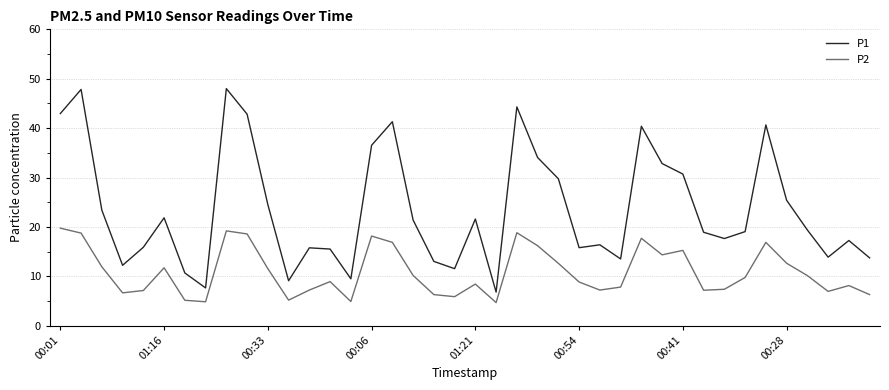

Which series has the largest total across all categories?

P1